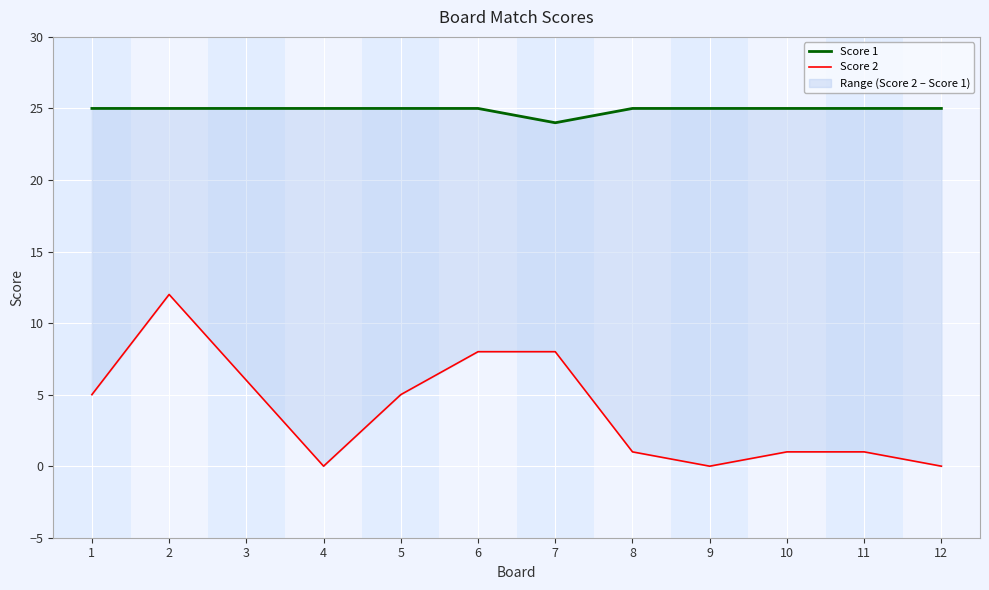

At how many categories does at least one series exceed 13?

12